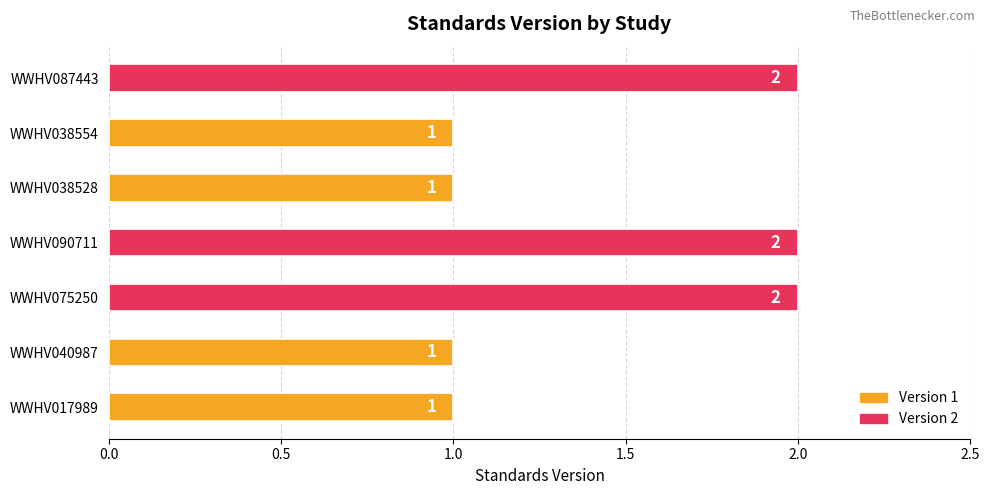

How many values are between 1 and 2?

7